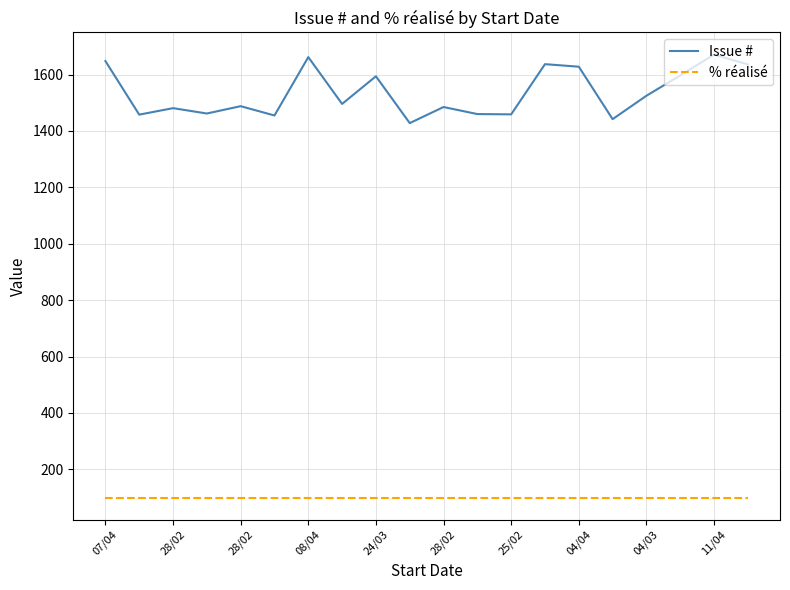

True or false: % réalisé and Issue # intersect in this chart.

False